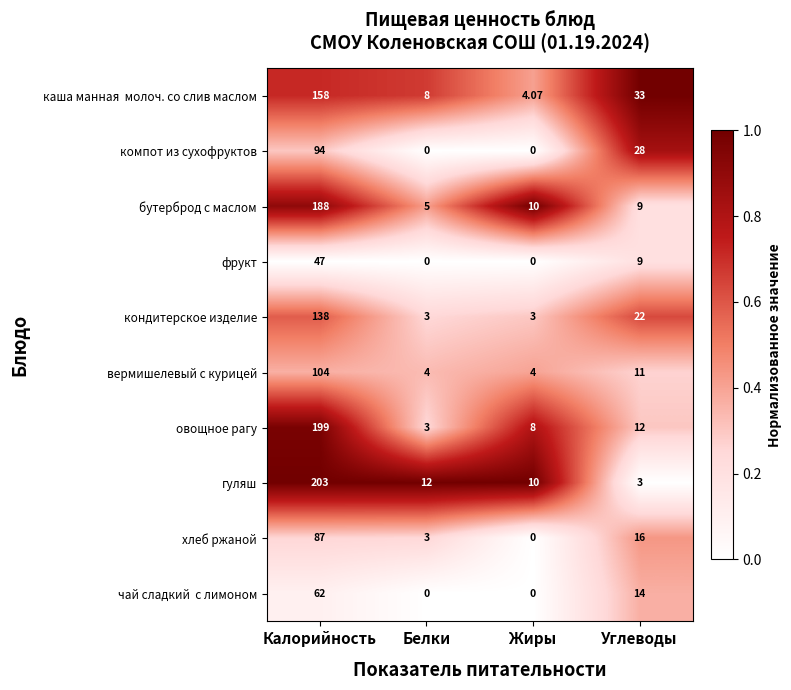

What is the maximum value shown in the chart?

203.0